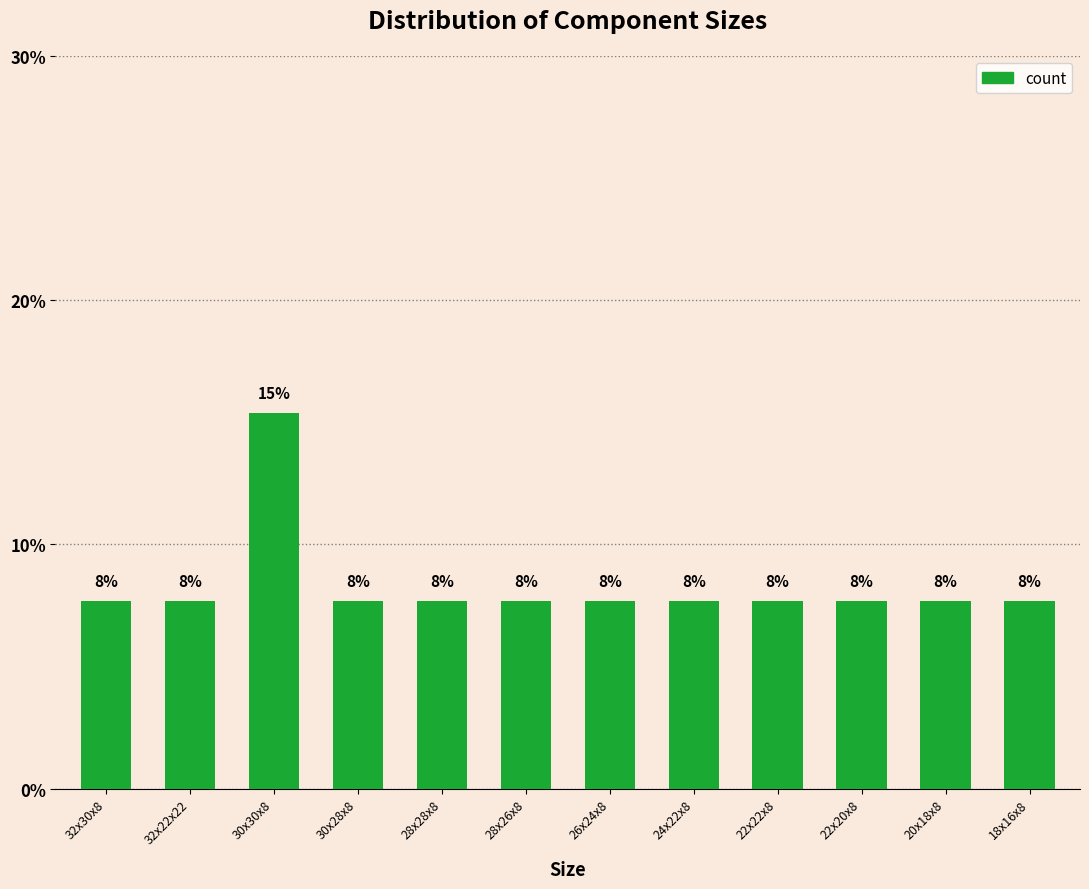

Reading right to left, extract all data points from this chart.

0.1	0.1	0.1	0.1	0.1	0.1	0.1	0.1	0.1	0.2	0.1	0.1